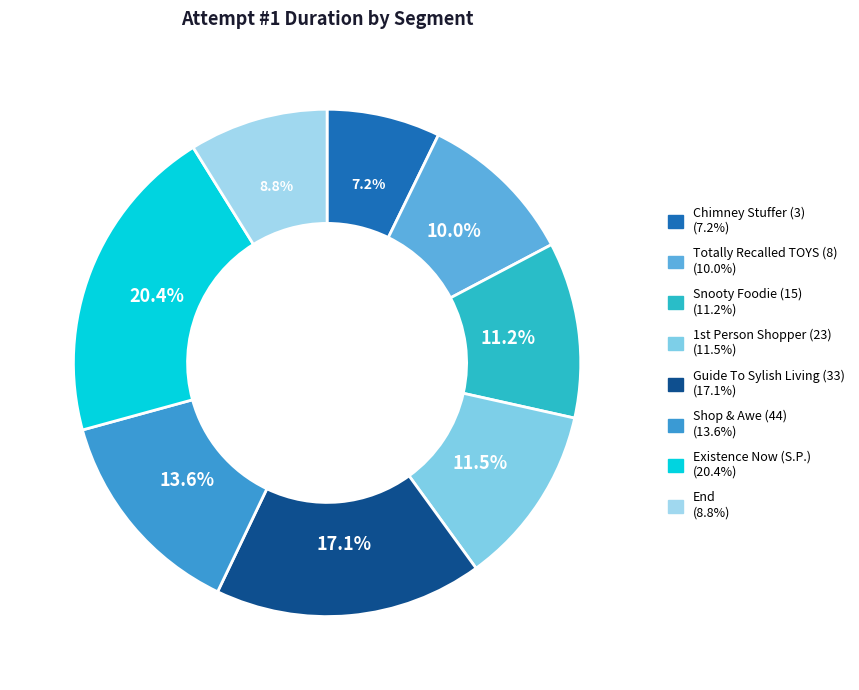

The End slice represents 9% of the pie. True or false?

True